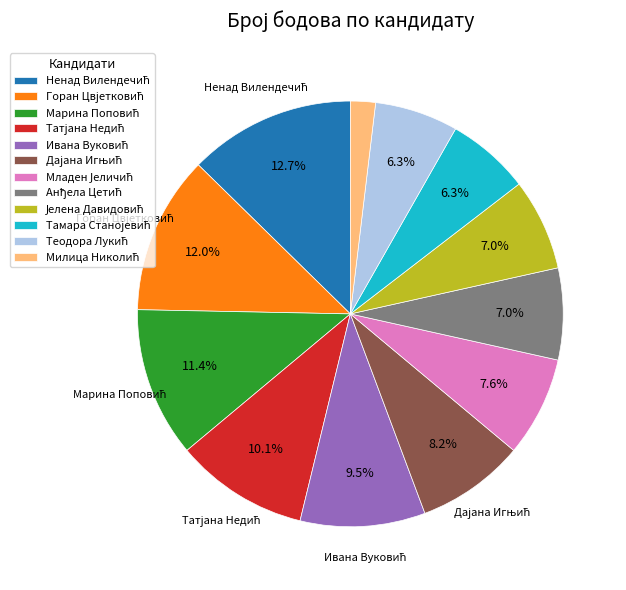

Is there any slice that represents more than half of the pie?

No